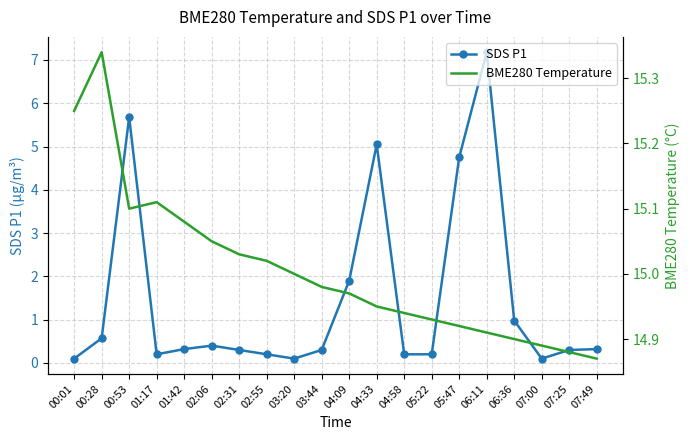

The BME280 Temperature series shows 5.4 at 03:44. True or false?

False